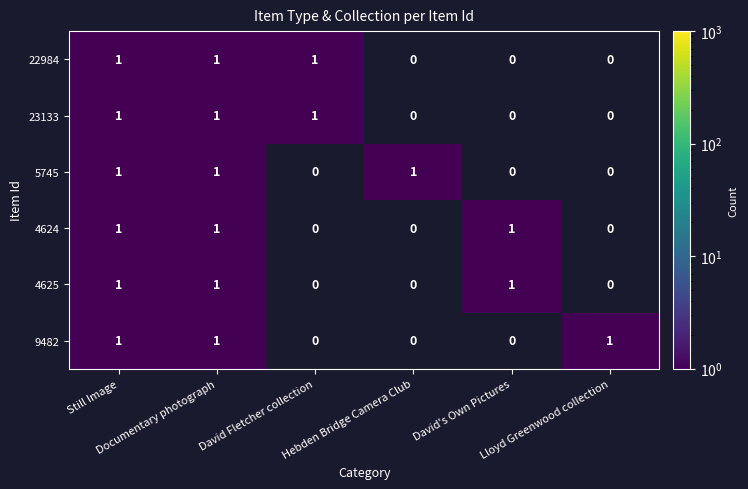

At how many categories does at least one series exceed 0?

6